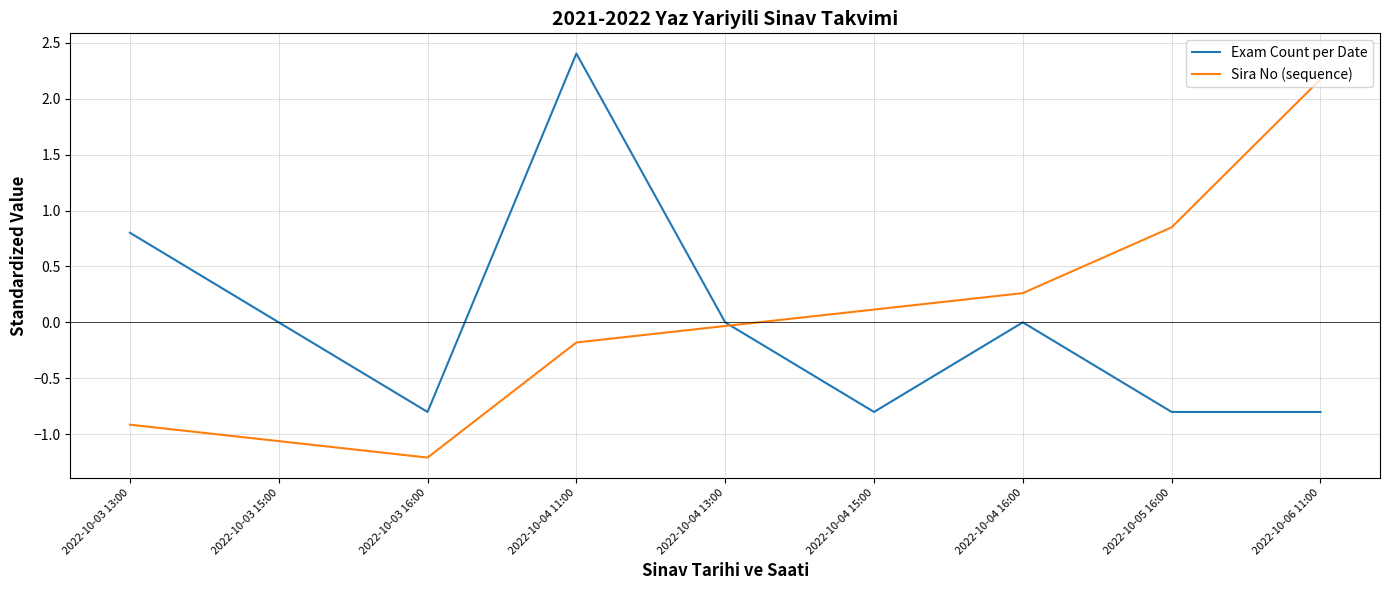

What position from the left is 2022-10-04 15:00?

6